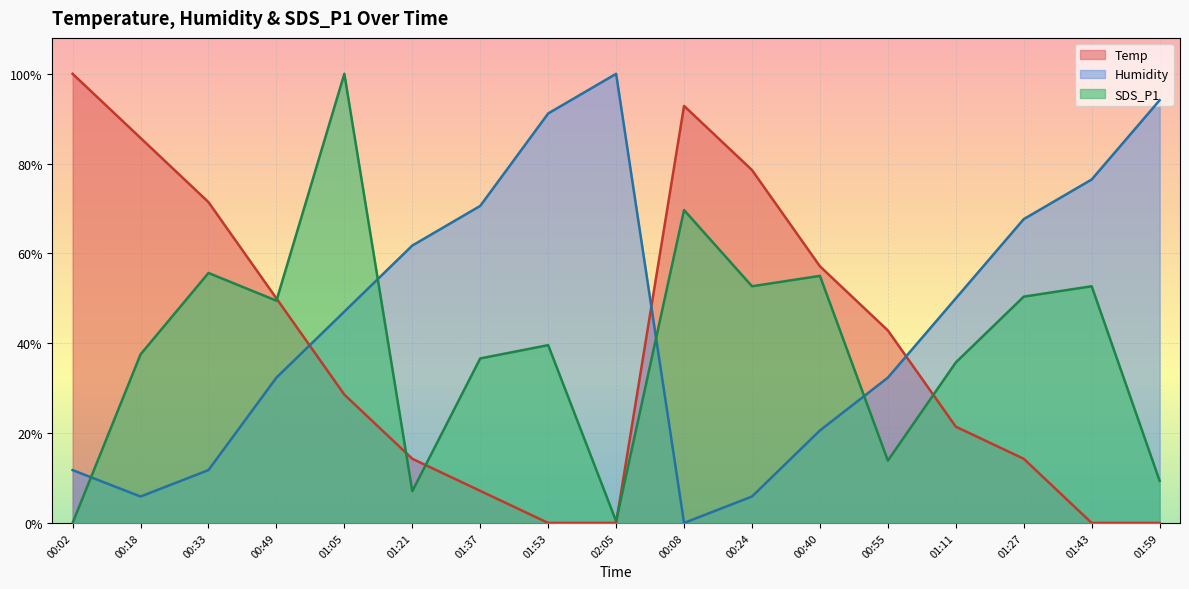

Reading right to left, list all the values displayed in this chart.

Temp: 01:59=0.0	01:43=0.0	01:27=0.1	01:11=0.2	00:55=0.4	00:40=0.6	00:24=0.8	00:08=0.9	02:05=0.0	01:53=0.0	01:37=0.1	01:21=0.1	01:05=0.3	00:49=0.5	00:33=0.7	00:18=0.9	00:02=1.0
Humidity: 01:59=0.9	01:43=0.8	01:27=0.7	01:11=0.5	00:55=0.3	00:40=0.2	00:24=0.1	00:08=0.0	02:05=1.0	01:53=0.9	01:37=0.7	01:21=0.6	01:05=0.5	00:49=0.3	00:33=0.1	00:18=0.1	00:02=0.1
SDS_P1: 01:59=0.1	01:43=0.5	01:27=0.5	01:11=0.4	00:55=0.1	00:40=0.6	00:24=0.5	00:08=0.7	02:05=0.0	01:53=0.4	01:37=0.4	01:21=0.1	01:05=1.0	00:49=0.5	00:33=0.6	00:18=0.4	00:02=0.0